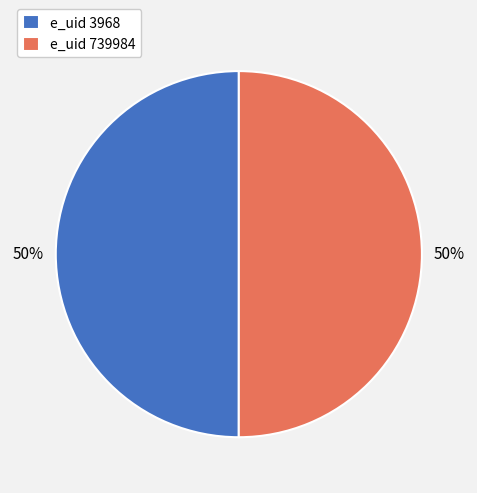

To the nearest percent, what is the combined percentage of e_uid 3968 and e_uid 739984?

100%